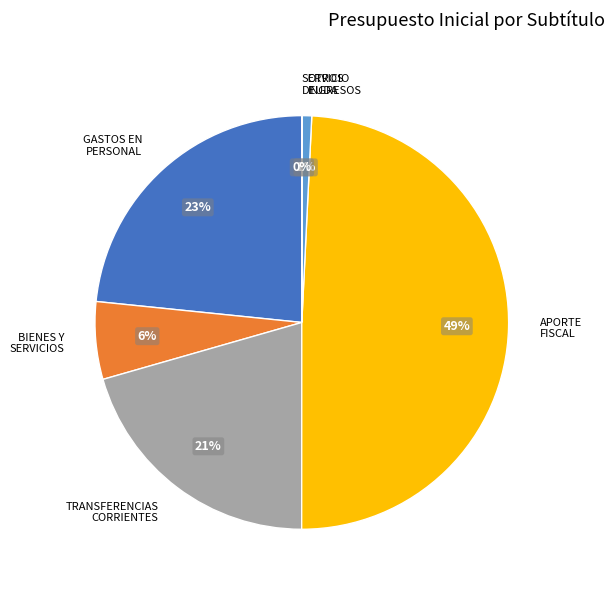

Is there a majority slice in this chart?

No